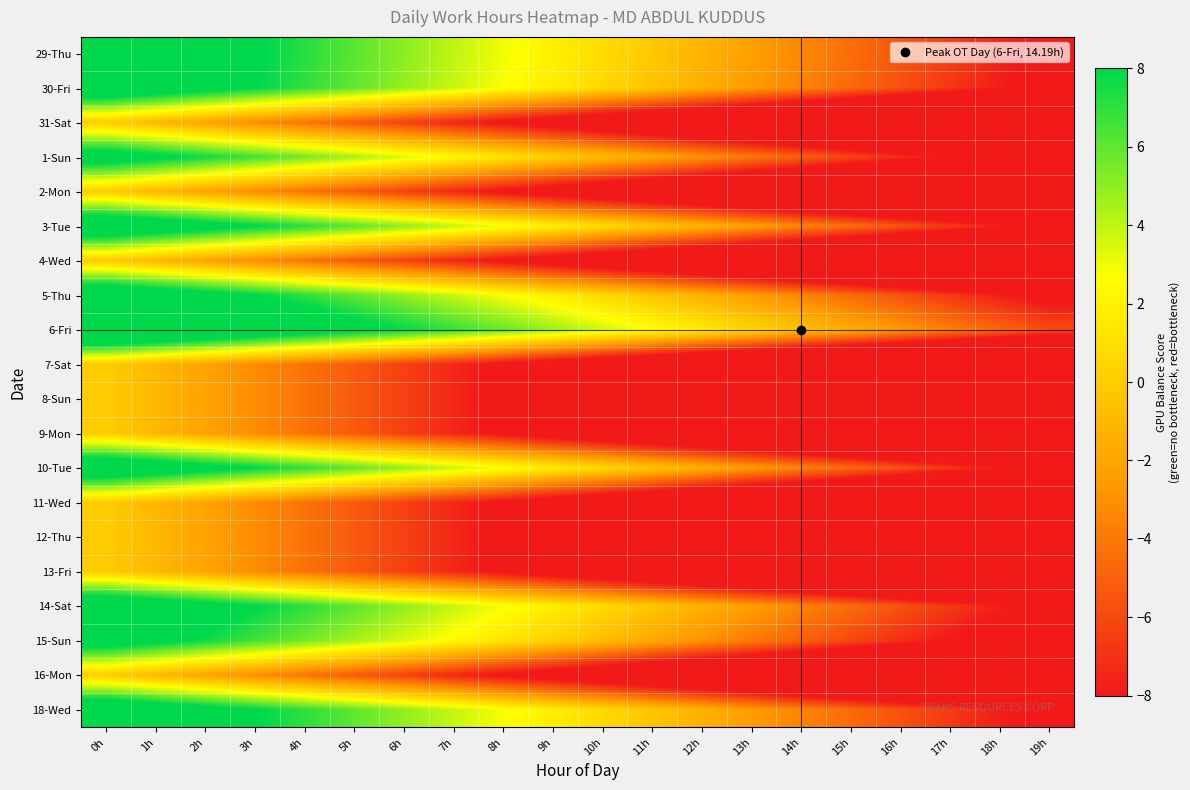

Rank the series by their maximum value, from lowest to highest.

31-Sat, 2-Mon, 4-Wed, 7-Sat, 8-Sun, 9-Mon, 11-Wed, 12-Thu, 13-Fri, 16-Mon, 1-Sun, 15-Sun, 10-Tue, 30-Fri, 5-Thu, 18-Wed, 14-Sat, 3-Tue, 29-Thu, 6-Fri